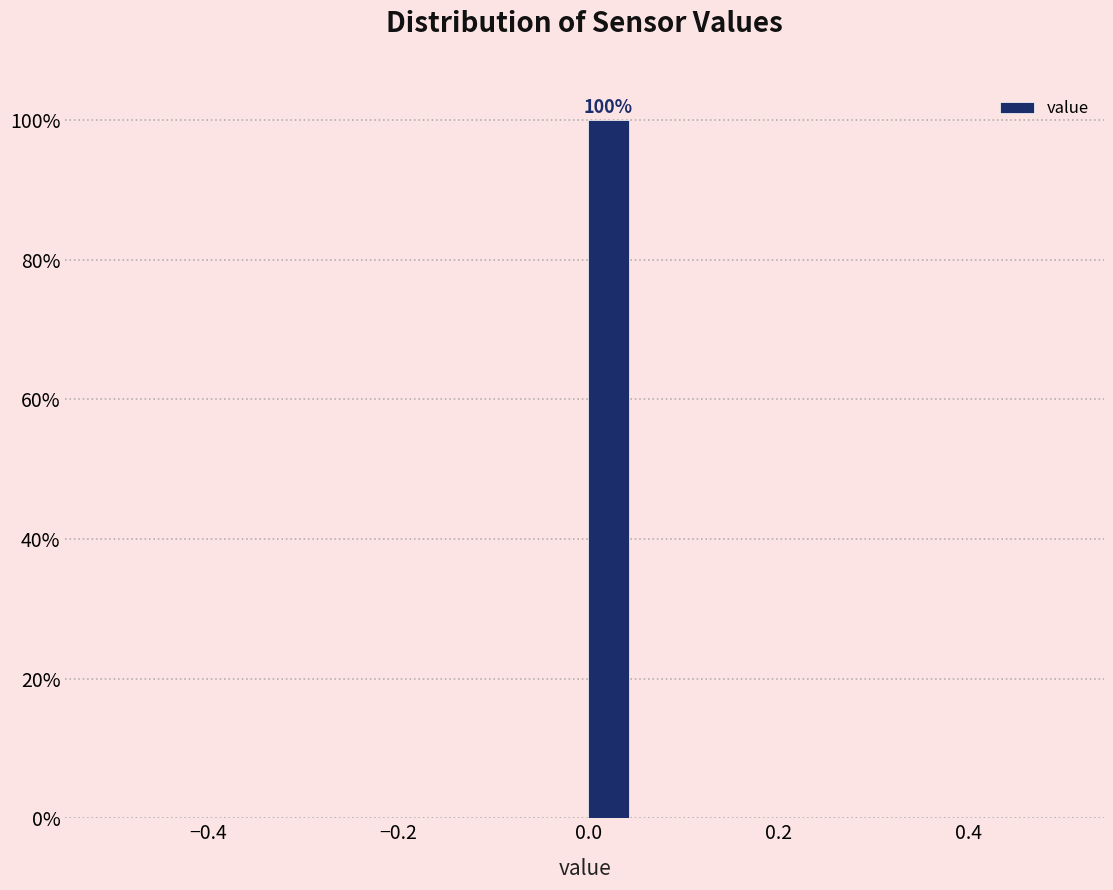

Read against the x-axis, roughly where is the centre of the tallest bar?

0.02